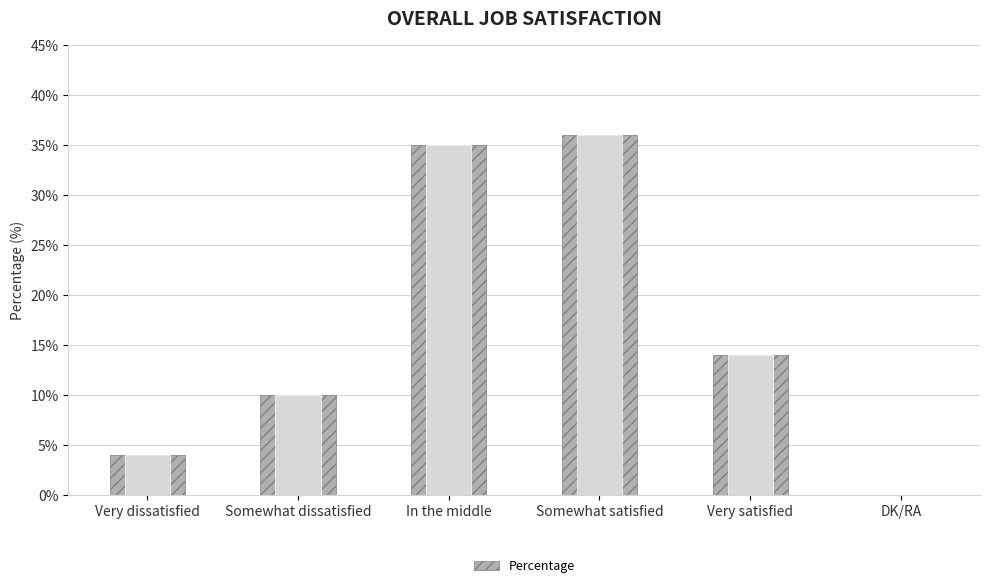

What is the change in value from Somewhat dissatisfied to Very satisfied?

+4